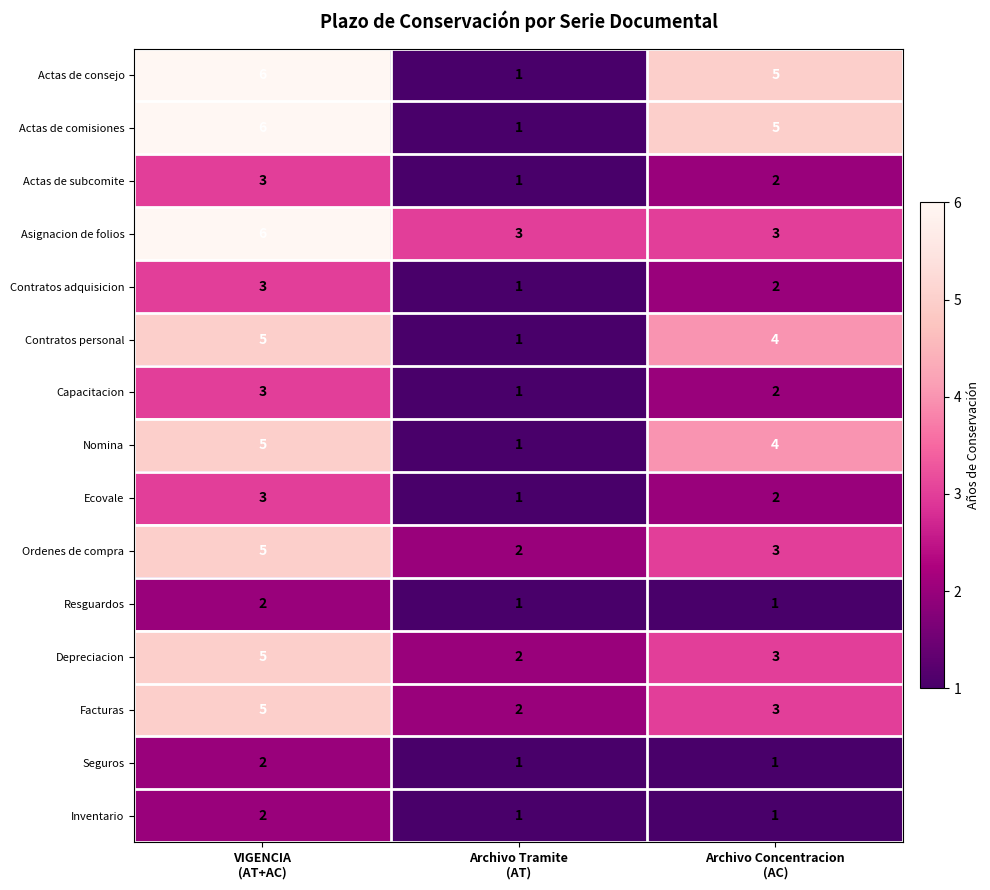

Count the Contratos adquisicion values in the range 1 to 3.

3